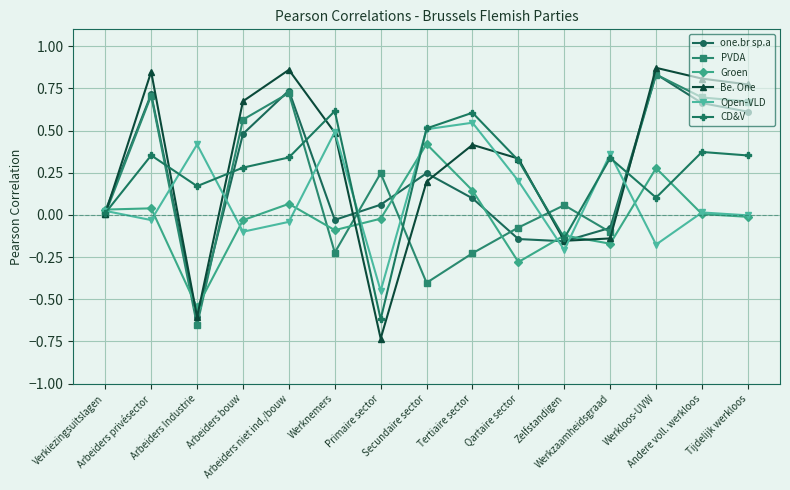

True or false: CD&V has a value of 0.5 at Secundaire sector.

True